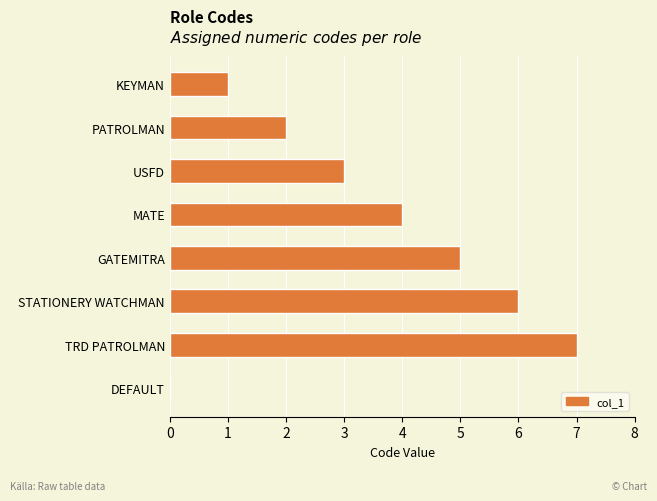

The chart shows a value of 0 at DEFAULT. True or false?

True